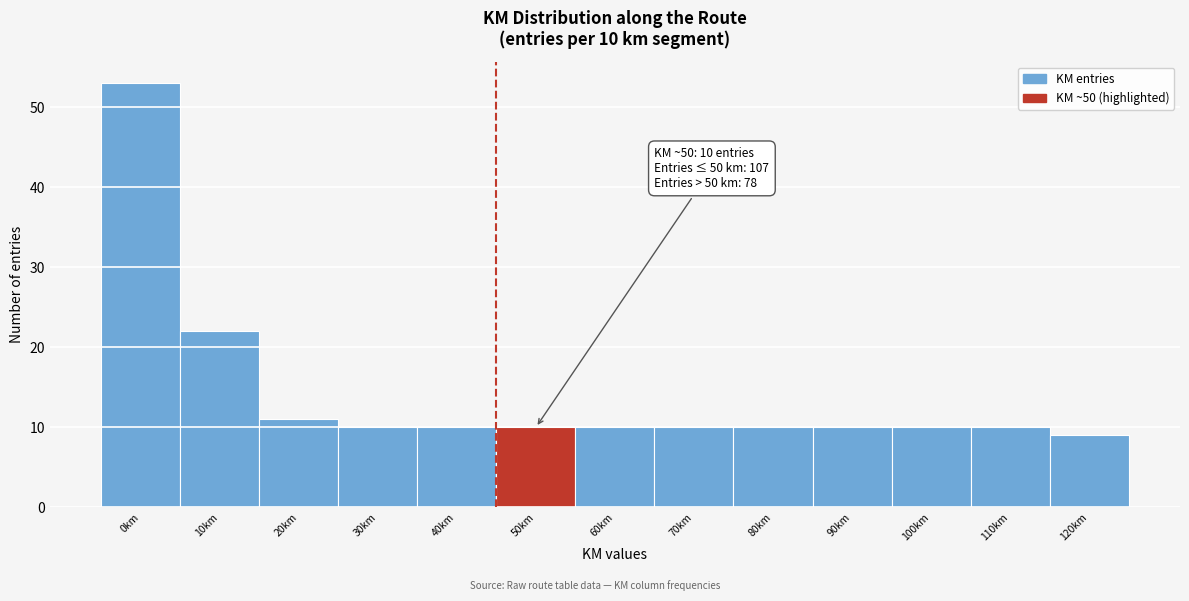

Reading right to left, extract all data points from this chart.

120km=9	110km=10	100km=10	90km=10	80km=10	70km=10	60km=10	50km=10	40km=10	30km=10	20km=11	10km=22	0km=53